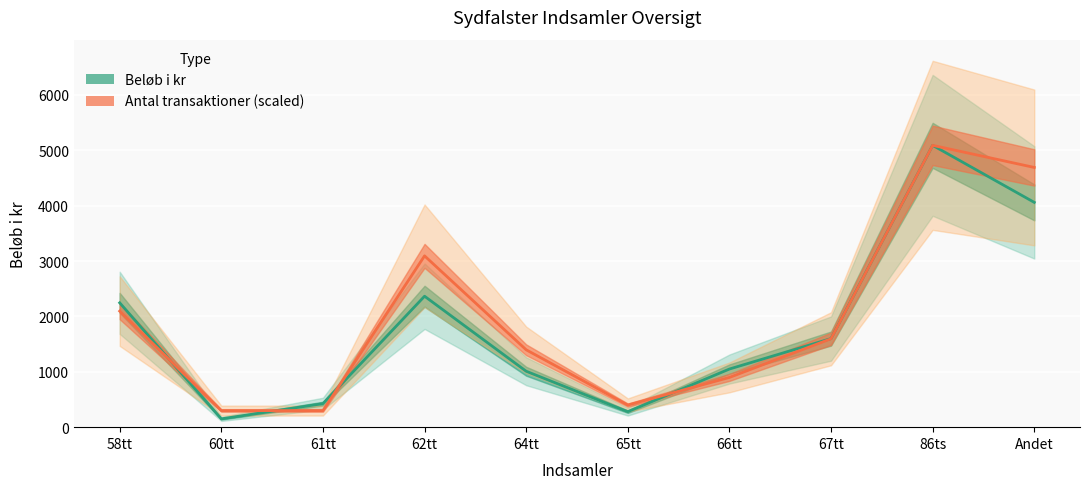

At 64tt, list the series in order from largest to smallest.

Antal transaktioner, Beløb i kr